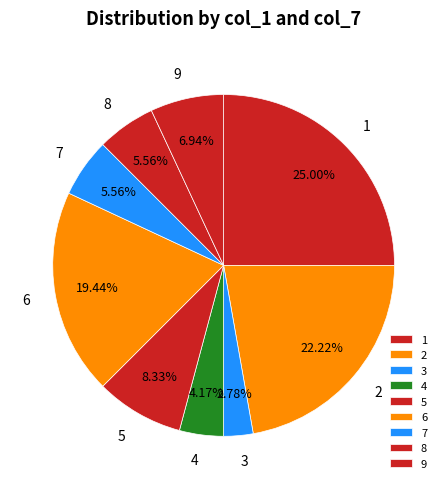

Is 9 the majority of the pie?

No